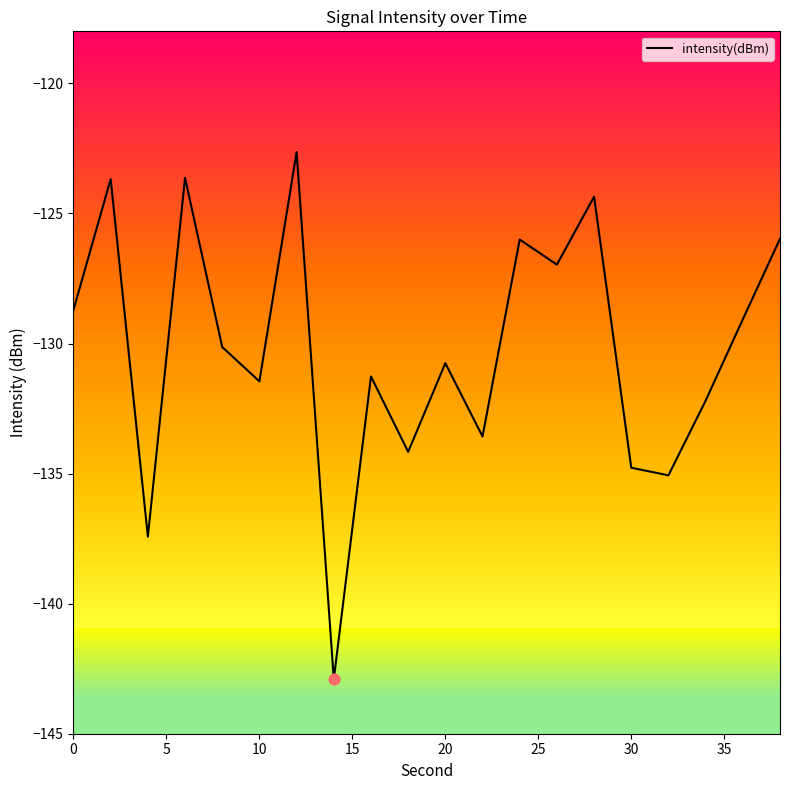

What is the difference between the maximum and minimum values?

20.3